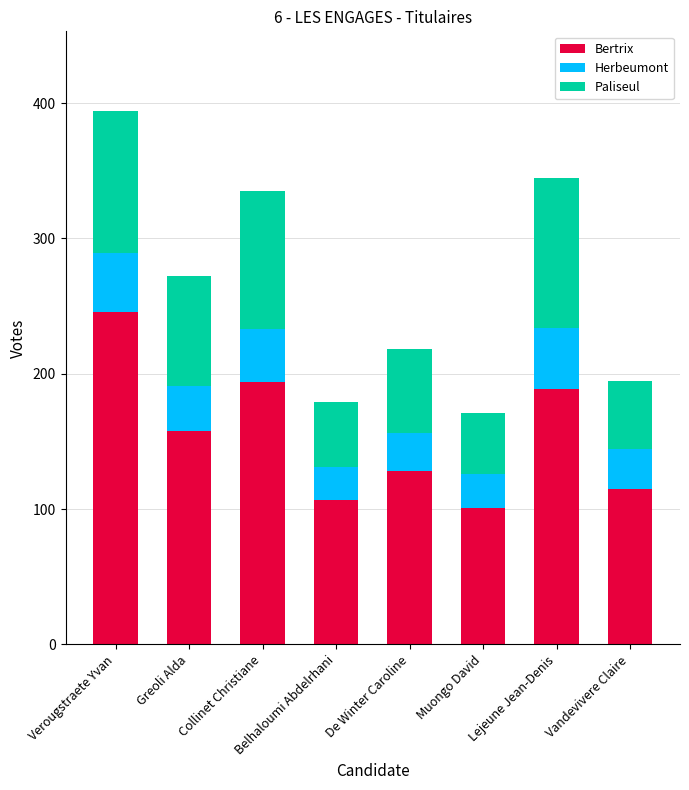

What is the total value across all series at Belhaloumi Abdelrhani?

179